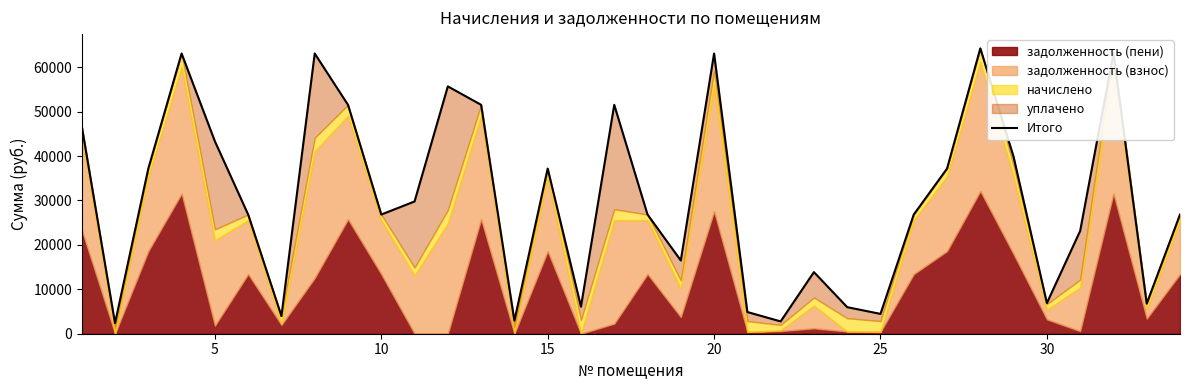

Reading left to right, what are all the values shown in this chart?

46723.7	2375.8	37178.0	63087.5	43328.6	26835.8	3969.0	63087.5	51532.4	26835.8	29778.2	55687.5	51532.4	2930.9	37178.0	6088.3	51532.4	26835.8	16491.1	63087.5	4885.3	2769.5	13873.8	5980.4	4464.9	26835.8	37178.0	64242.7	39803.1	6898.6	23158.0	63087.5	6785.7	26835.8